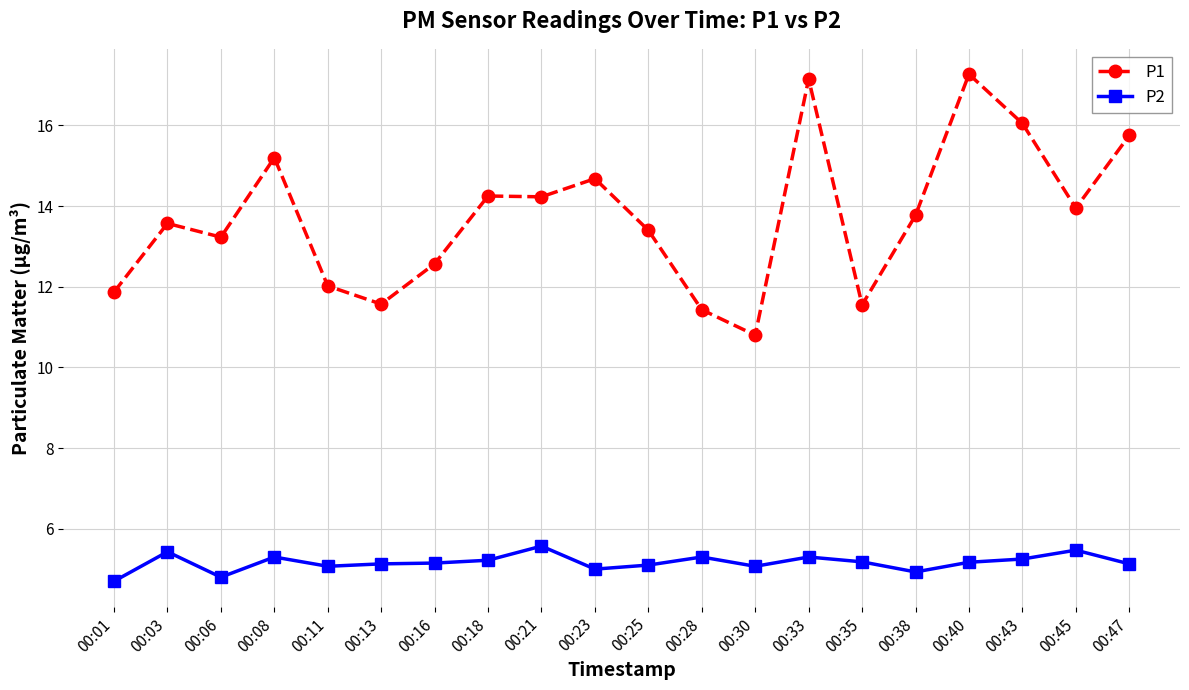

Does the chart have visible grid lines?

Yes